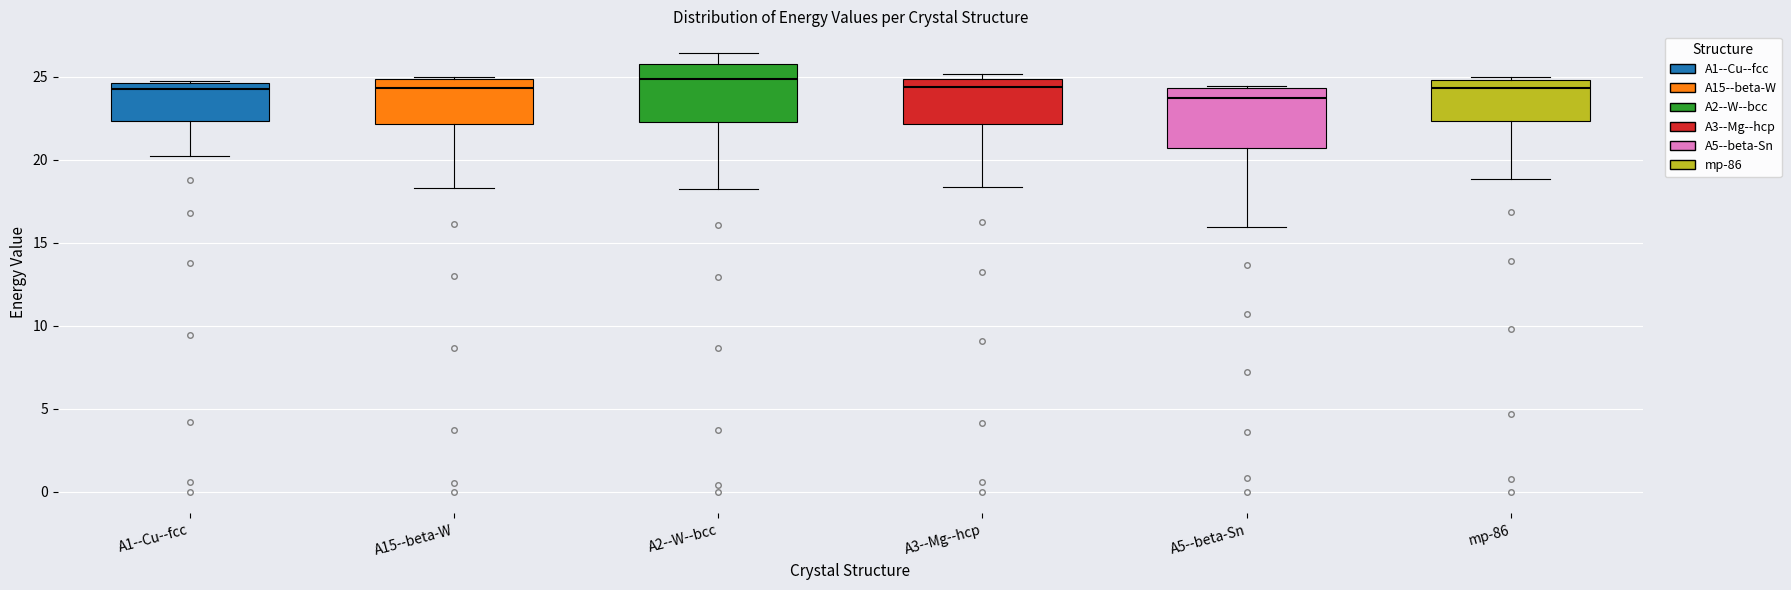

Reading left to right, transcribe this box plot: for each box, give where its median line is, the range the box spans, and where its two whiskers end, as read against the y-axis. The values are not printed on the chart, so give them approximately, as read against the axis.

A1--Cu--fcc: median 24.0, box 22.5 to 24.5, whiskers 20.0 to 25.0
A15--beta-W: median 24.5, box 22.0 to 25.0, whiskers 18.5 to 25.0
A2--W--bcc: median 25.0, box 22.5 to 25.5, whiskers 18.0 to 26.5
A3--Mg--hcp: median 24.5, box 22.0 to 25.0, whiskers 18.5 to 25.0 (just above the box's upper edge)
A5--beta-Sn: median 23.5, box 20.5 to 24.5, whiskers 16.0 to 24.5
mp-86: median 24.5, box 22.5 to 25.0, whiskers 19.0 to 25.0 (just above the box's upper edge)